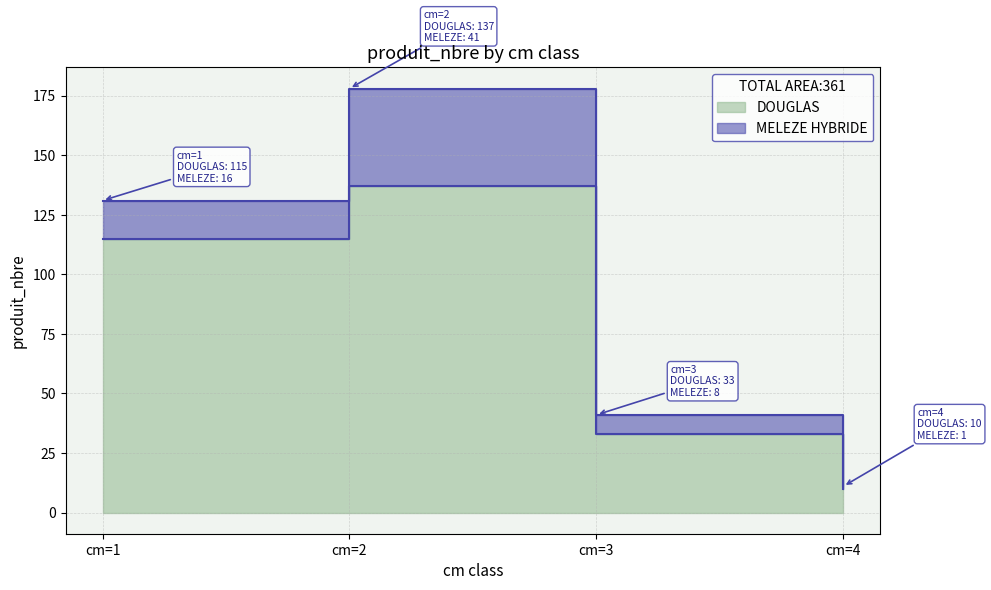

True or false: the data has more than 2 interior local peaks.

False